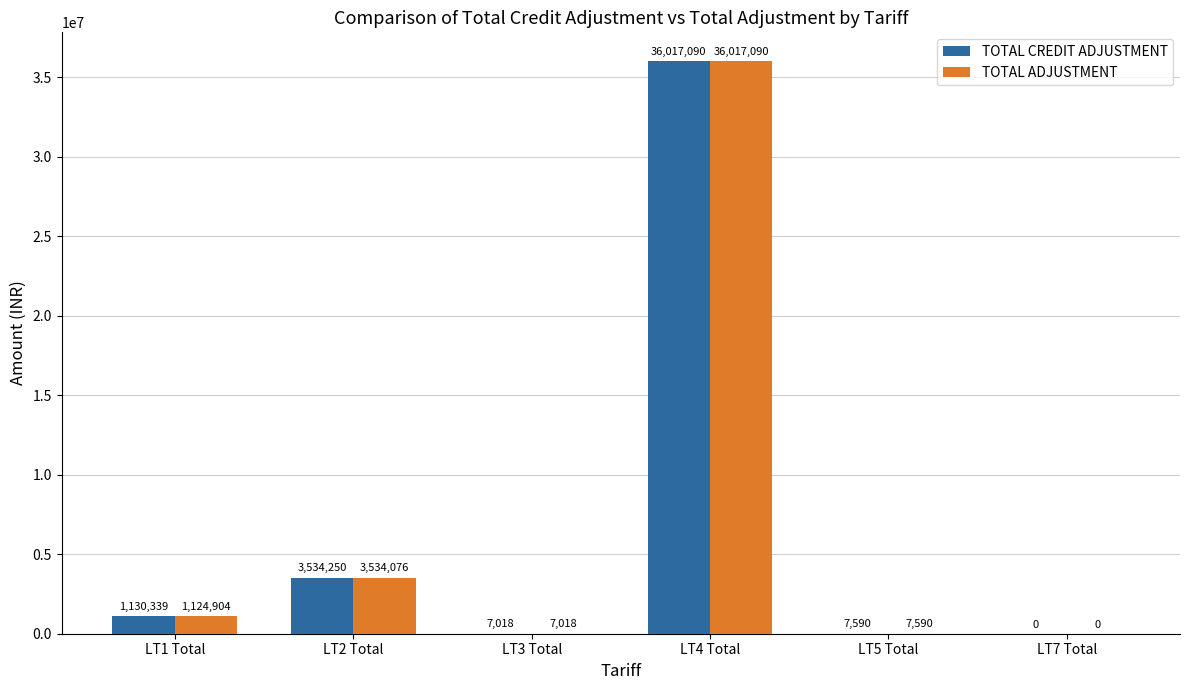

What is the approximate value of TOTAL ADJUSTMENT at LT2 Total?

3534075.6